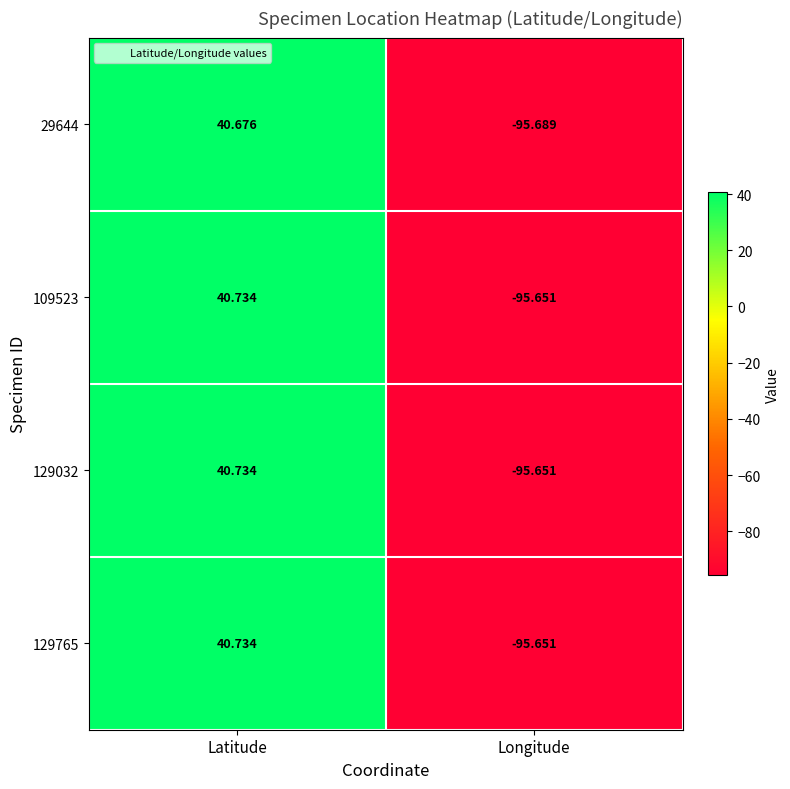

Which category has the highest value across all series?

Latitude